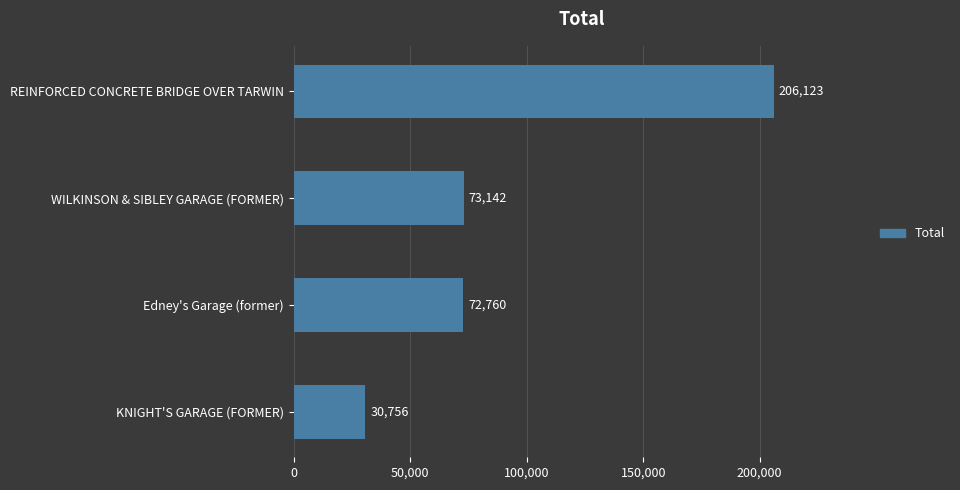

Does the chart contain any negative values?

No